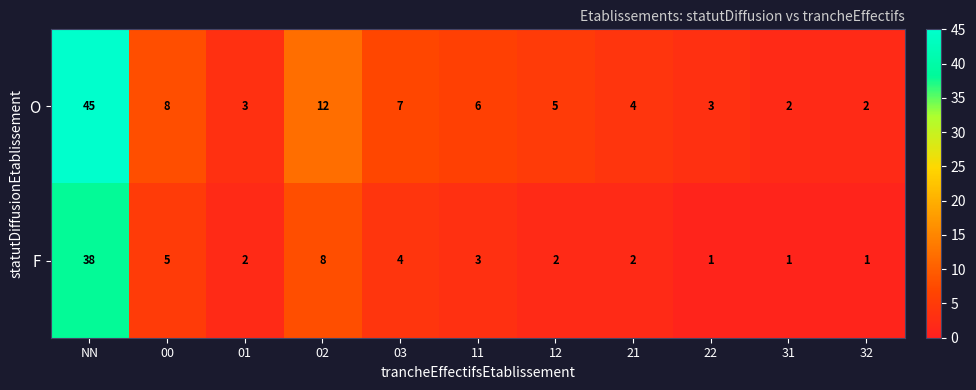

What is the sum of the F values at 11 and 31?

4